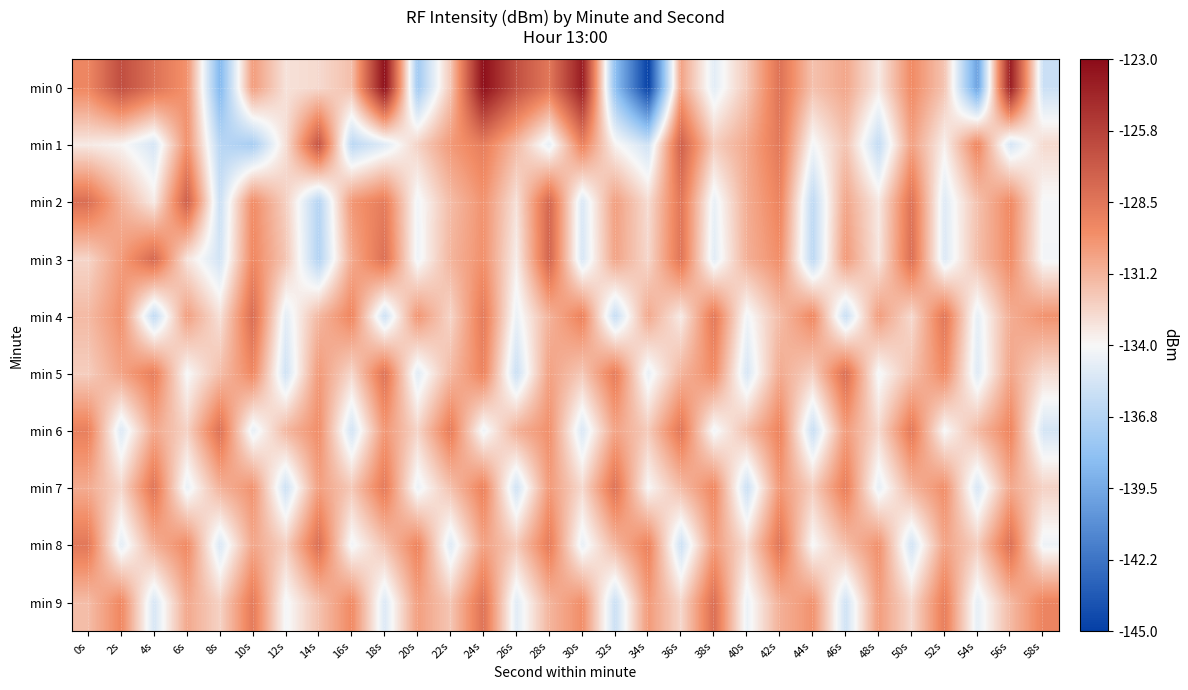

Which label corresponds to the smallest value in the chart?

34s